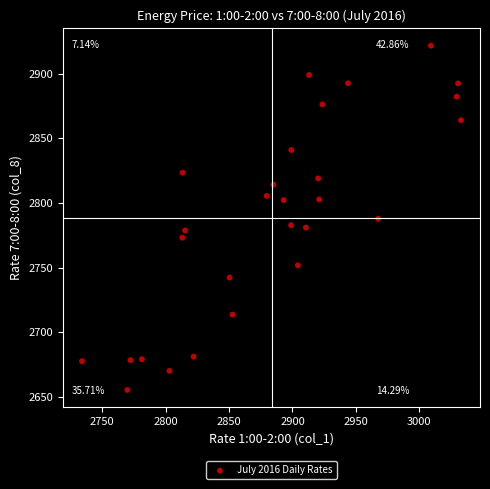

What is the range of X values (max minus min)?

298.9